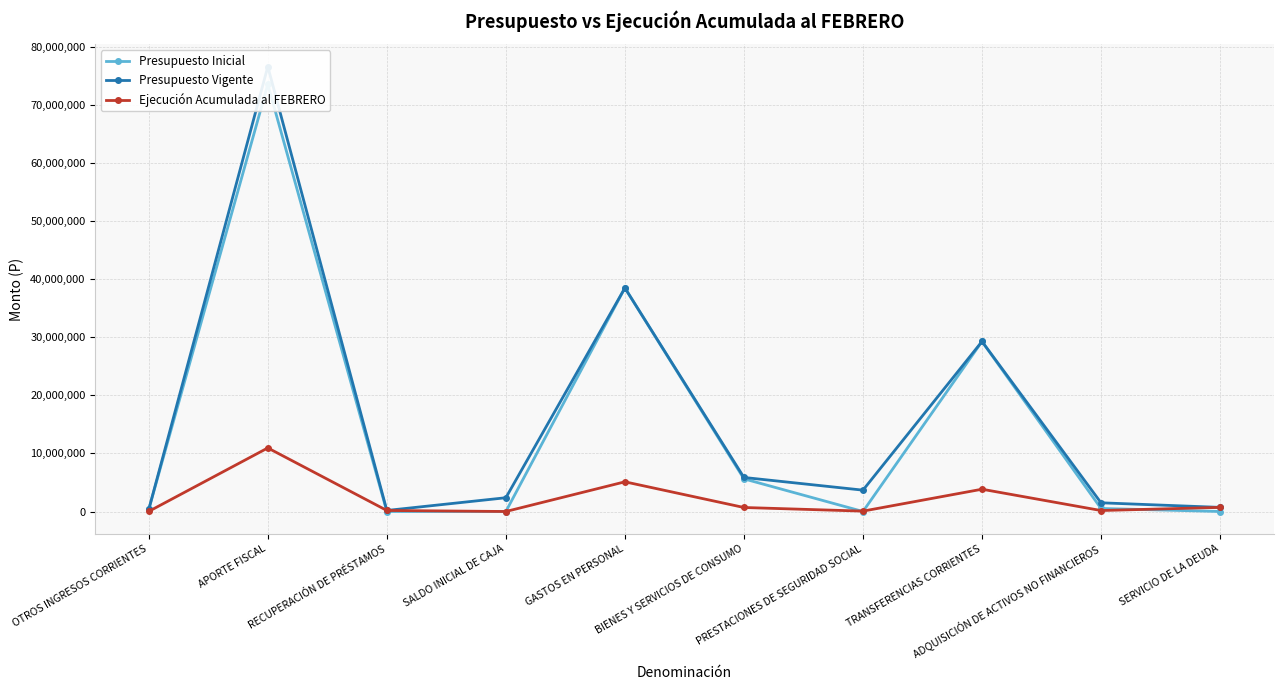

Is the value of Presupuesto Vigente at ADQUISICIÓN DE ACTIVOS NO FINANCIEROS greater than the value of Ejecución Acumulada al FEBRERO at RECUPERACIÓN DE PRÉSTAMOS?

Yes